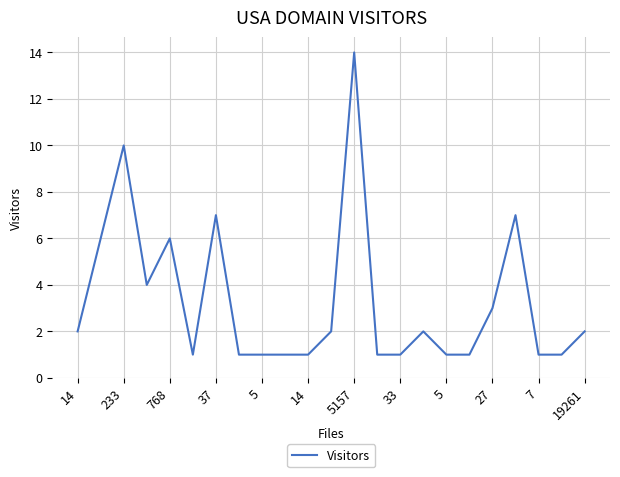

True or false: the data has more than 1 interior local peaks.

True